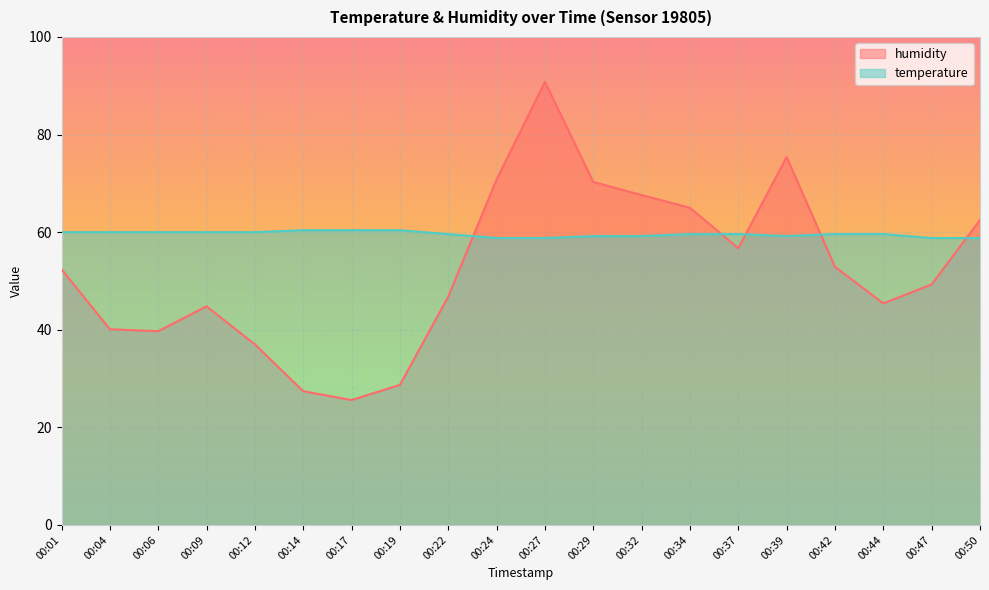

At which category is the sum across all series the highest?

00:27